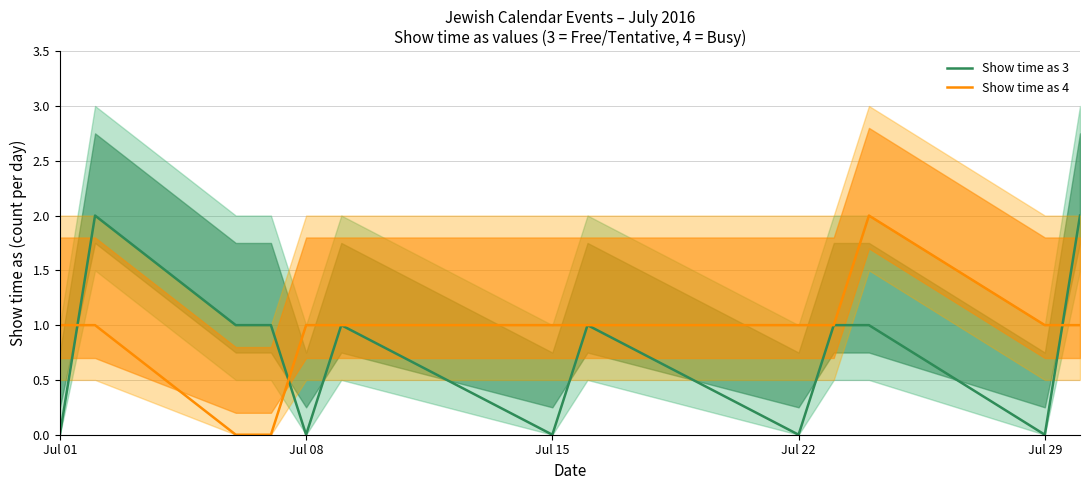

How many values in the Show time as 3 series are below 1?

5